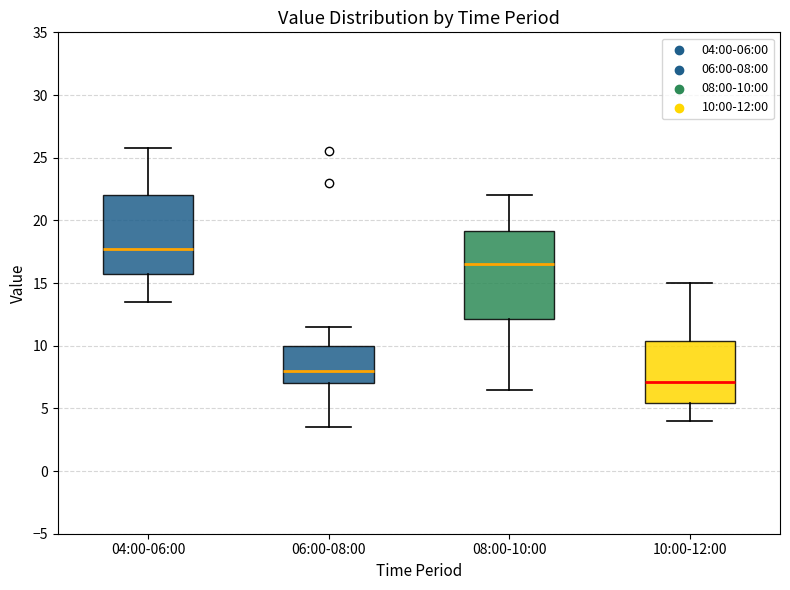

Reading left to right, read every box against the y-axis: the position of its median line, the range the box covers, and the ends of its whiskers. The values are not printed on the chart, so give them approximately, as read against the axis.

04:00-06:00: median 18.0, box 16.0 to 22.0, whiskers 13.5 to 26.0
06:00-08:00: median 8.0, box 7.0 to 10.0, whiskers 3.5 to 11.5
08:00-10:00: median 16.5, box 12.0 to 19.0, whiskers 6.5 to 22.0
10:00-12:00: median 7.0, box 5.5 to 10.5, whiskers 4.0 to 15.0